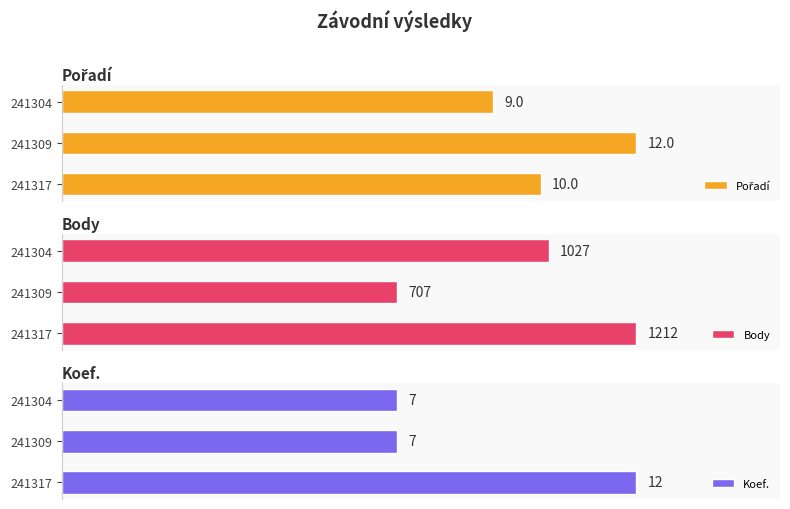

How many Koef. values are between 7 and 12?

3